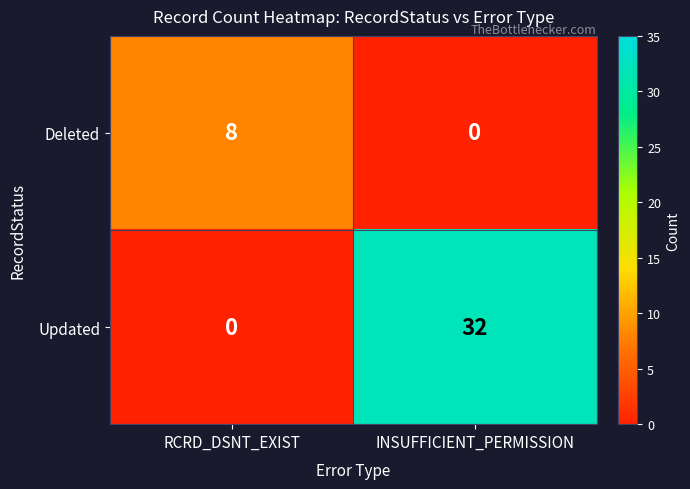

Between RCRD_DSNT_EXIST and INSUFFICIENT_PERMISSION, which series saw the biggest shift?

Updated